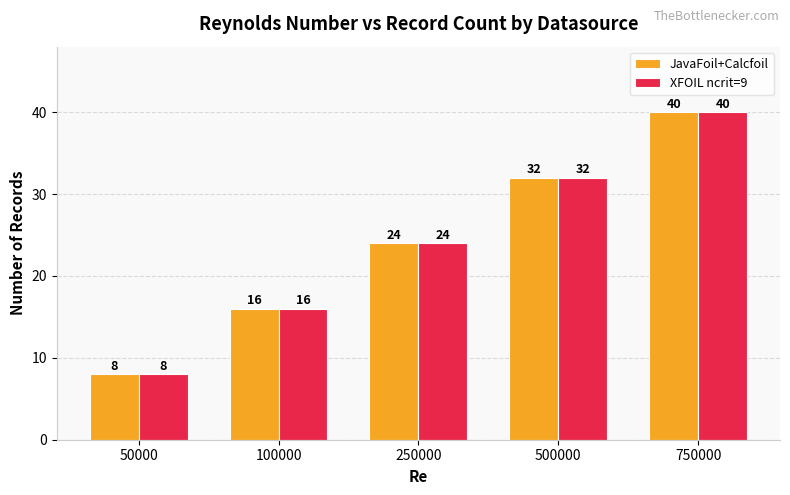

At which label is JavaFoil+Calcfoil closest to 24?

250000